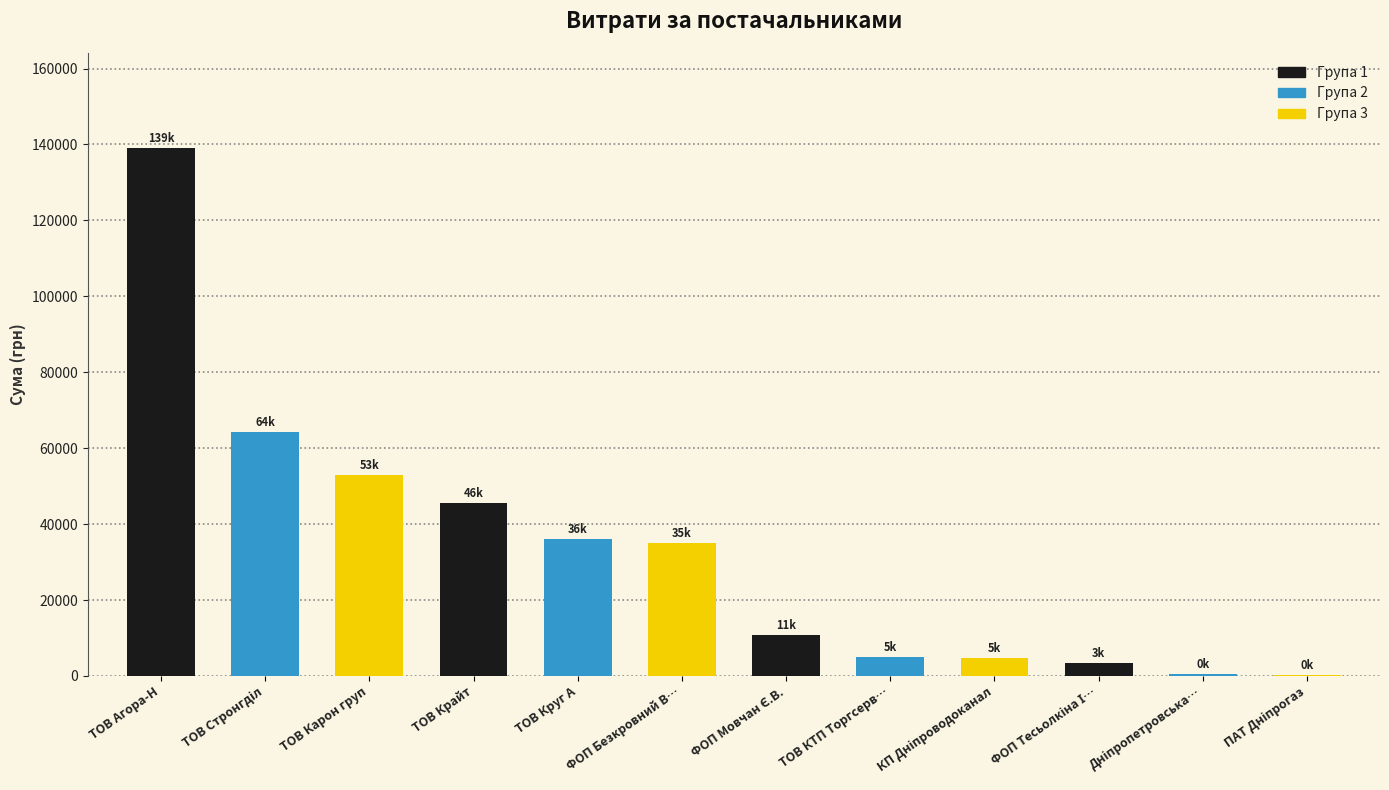

What is the maximum value shown in the chart?

139069.0